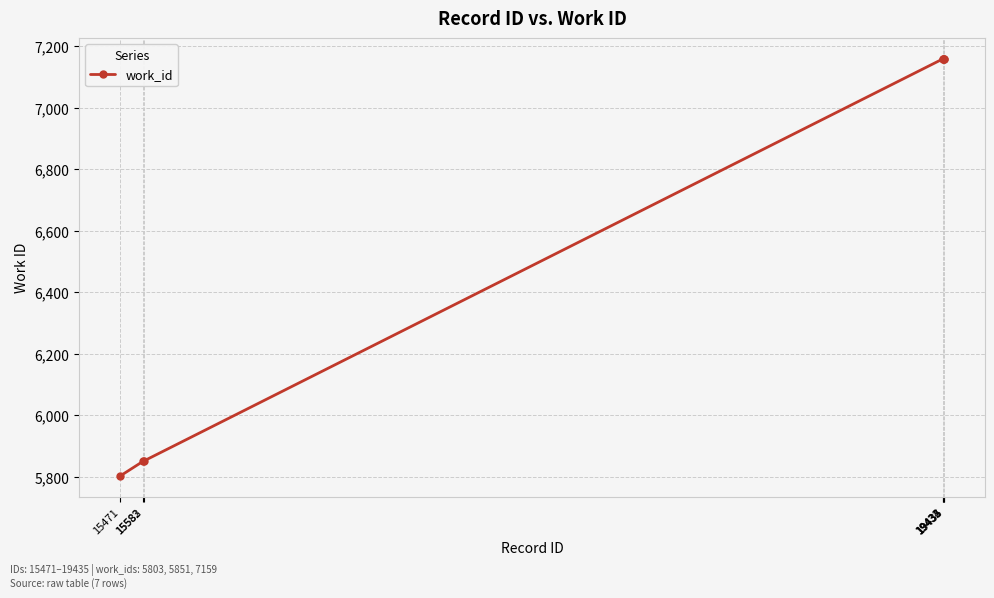

What is the change in value from 15471 to 19434?

+1356